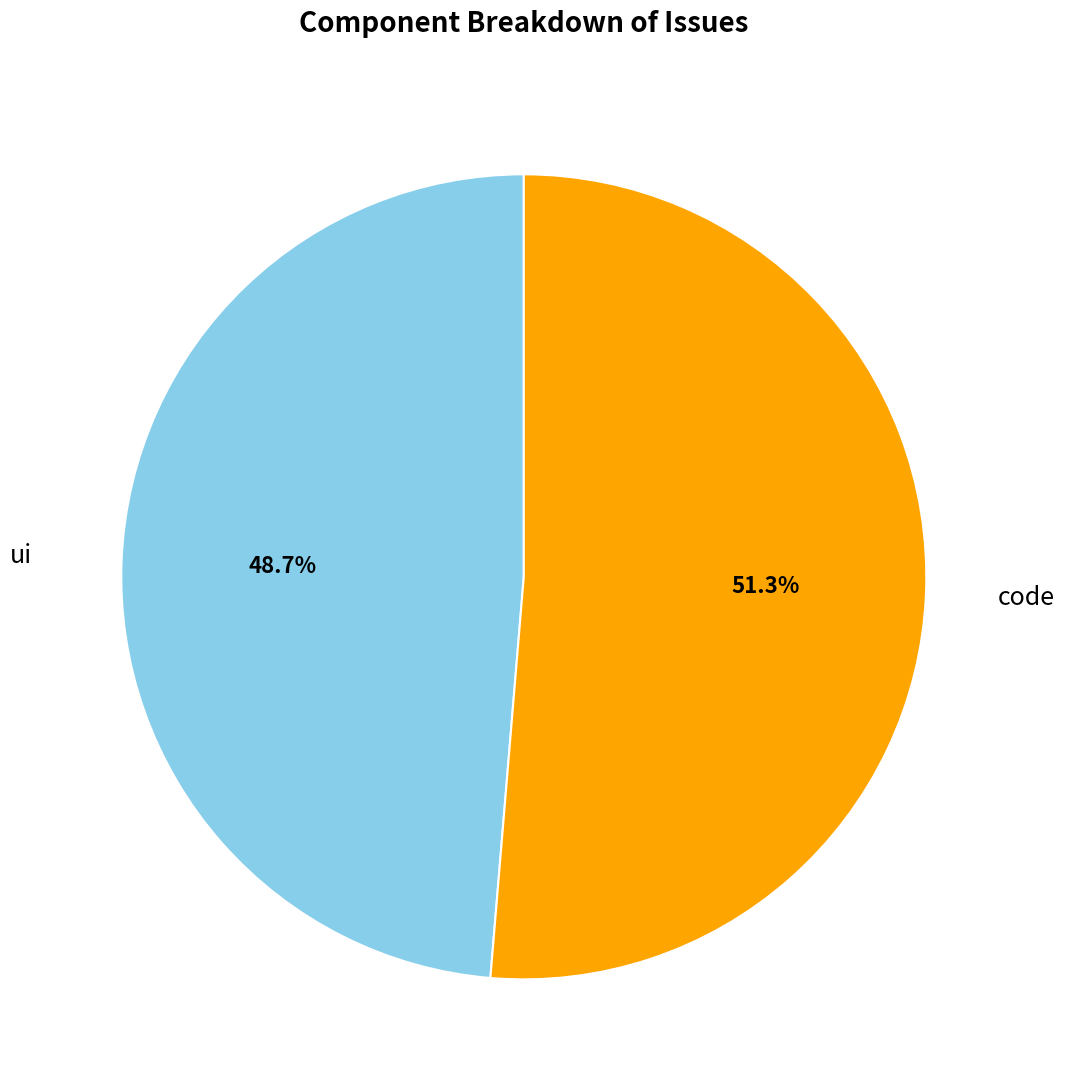

Is it true that code is 51% of the pie?

True